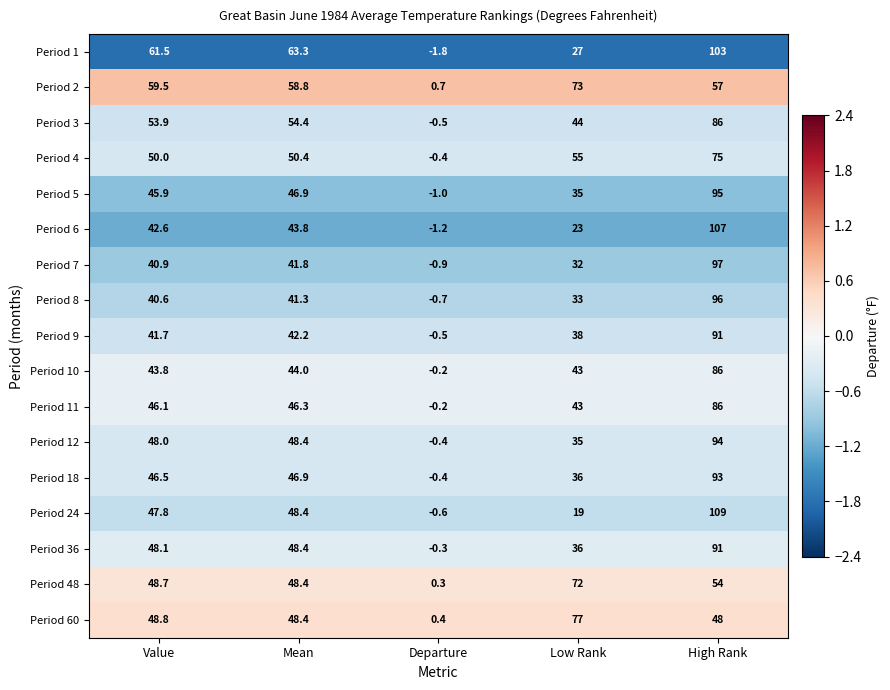

What is the sum of all Period 10 values?

216.6